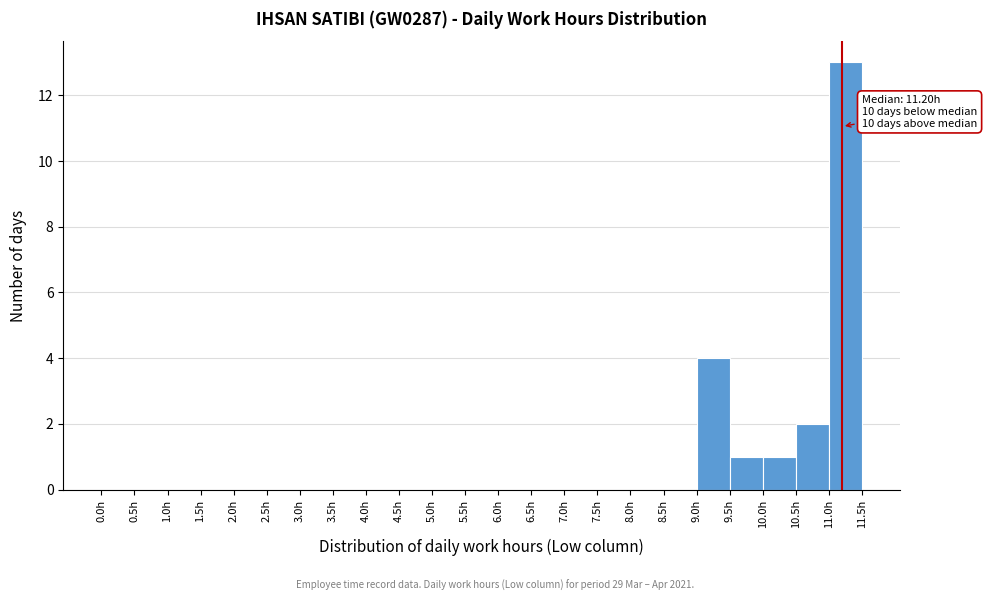

Which range on the x-axis has the tallest bar?

11.0 to 11.5